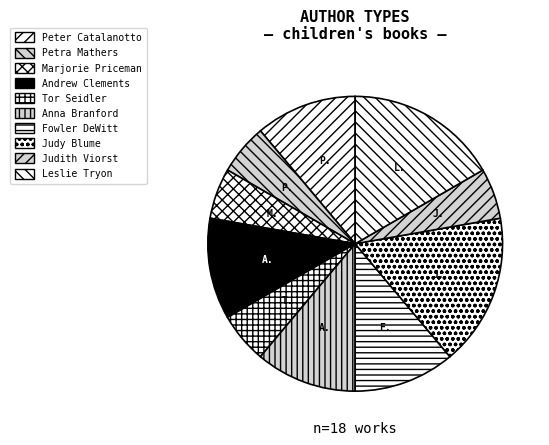

What percentage is NOT represented by Andrew Clements?

88.9%